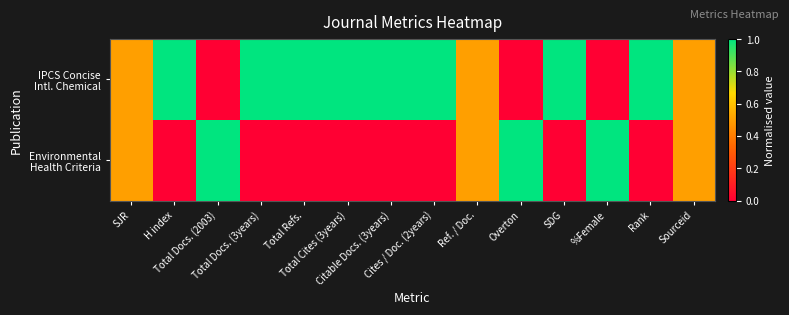

At which category is the sum across all series the highest?

SJR